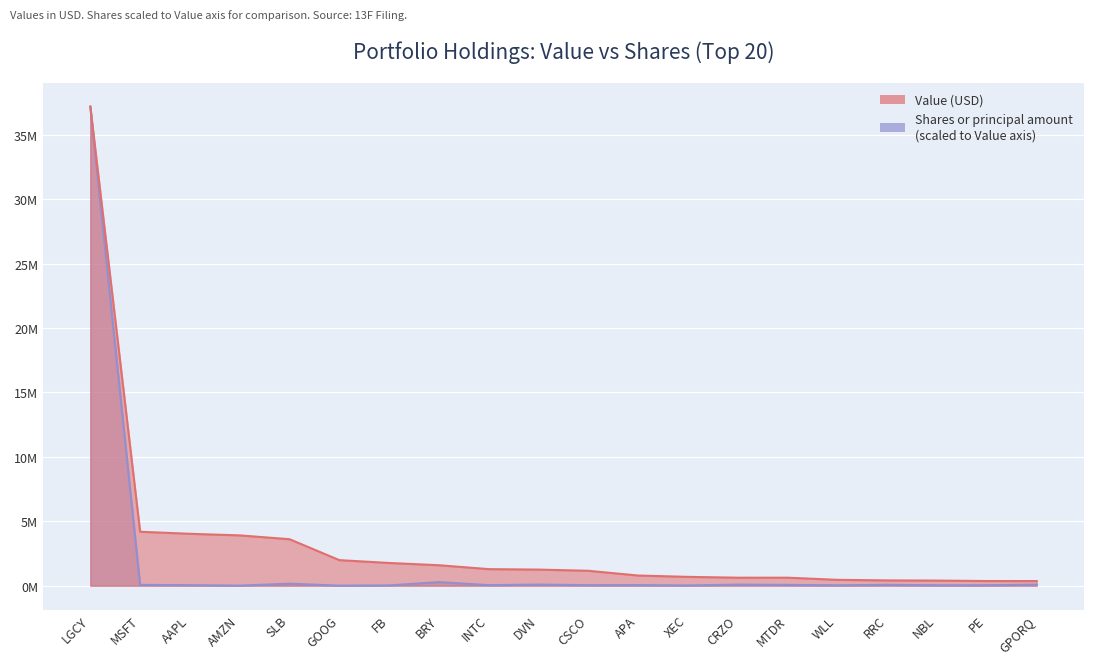

Which label corresponds to the smallest value in the chart?

GOOG